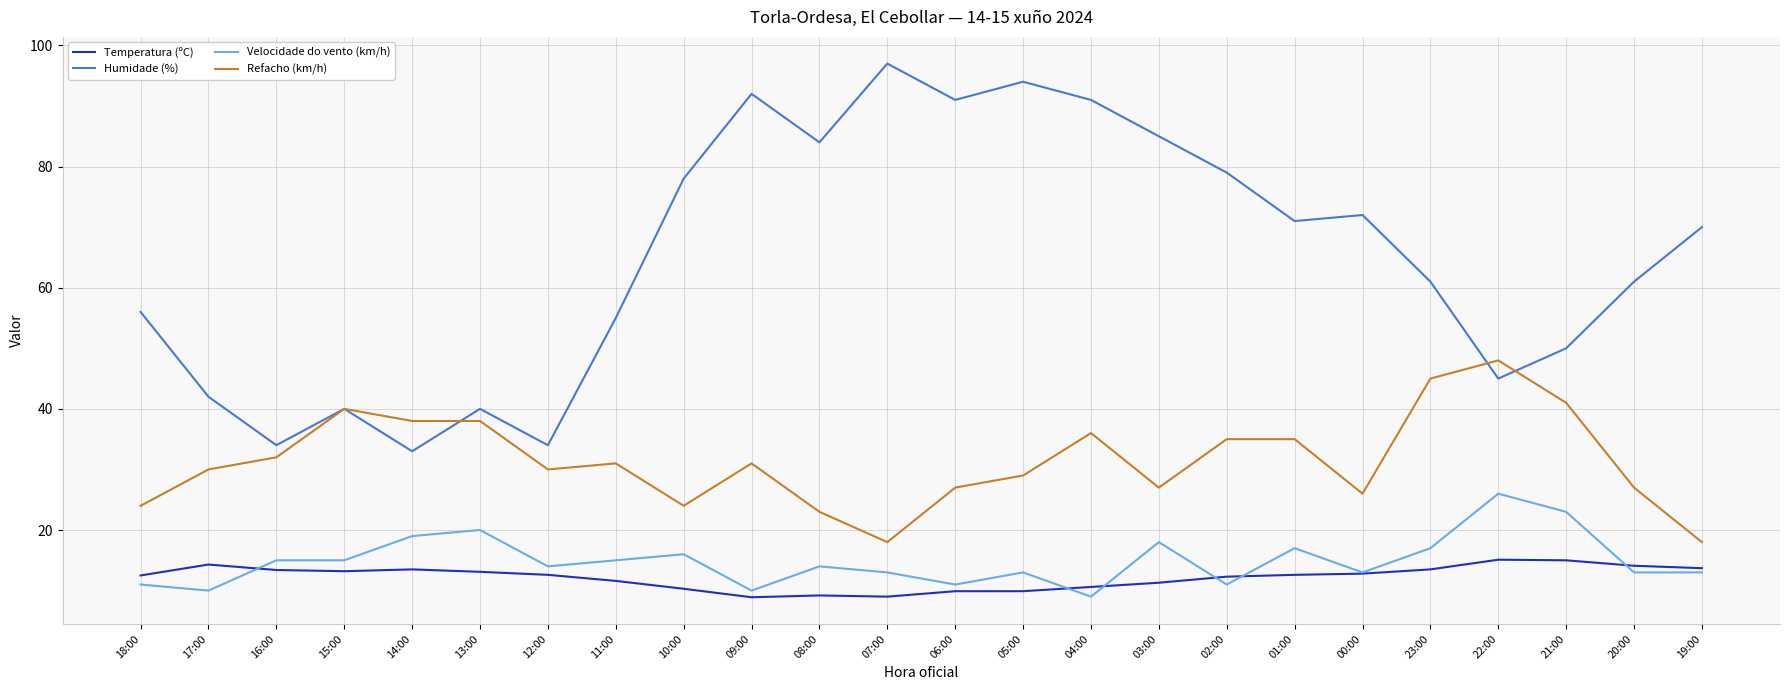

What is the minimum value for Velocidade do vento (km/h)?

9.0